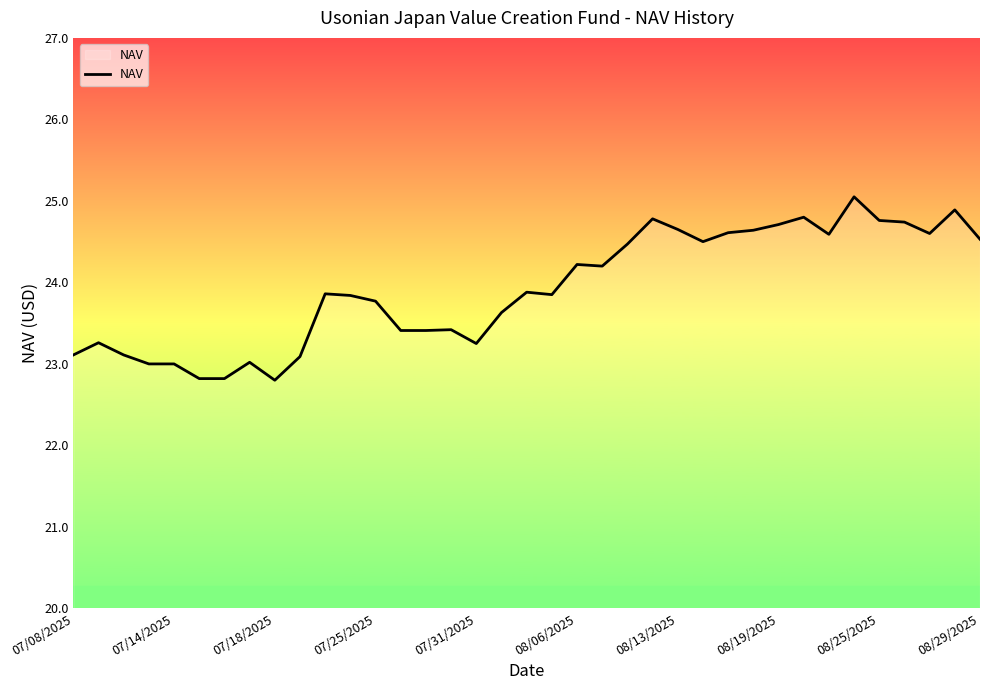

What is the minimum value shown in the chart?

22.8